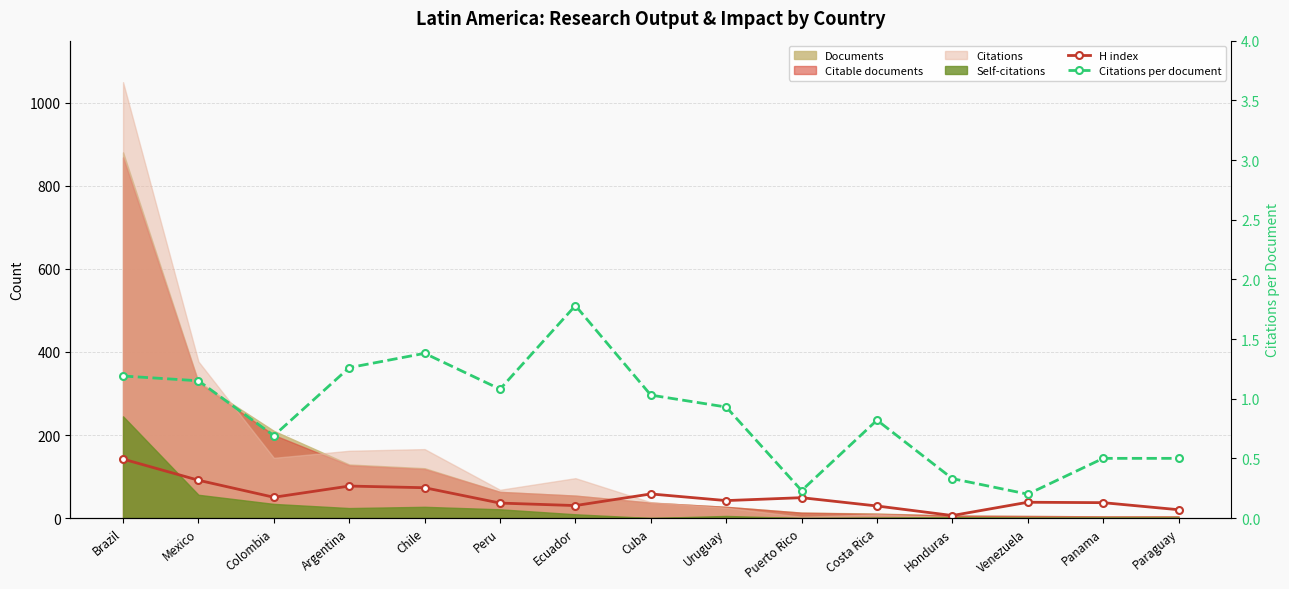

What is the highest value of the H index series?

142.0